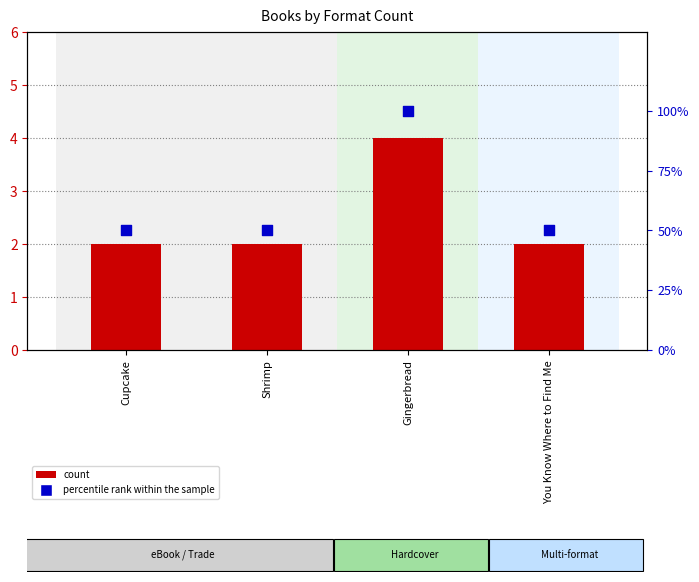

What are all the series names shown in the legend?

count, percentile rank within the sample